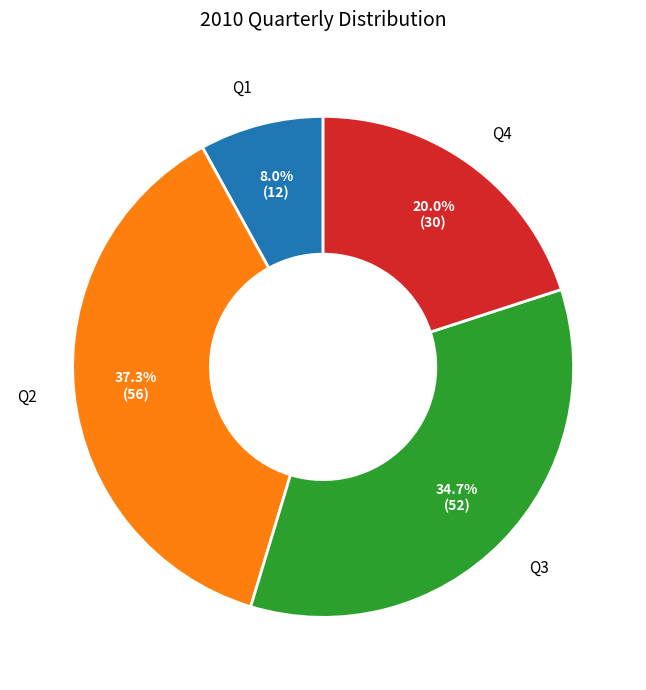

How much of the chart is everything except Q3?

65.3%